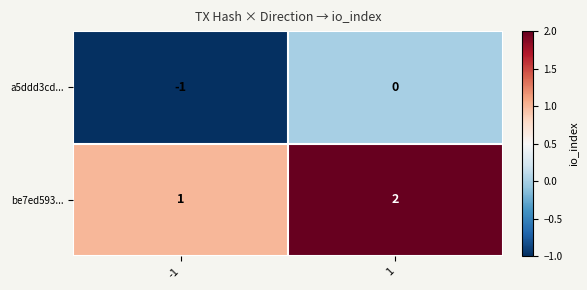

Is it true that a5ddd3cd... equals -1 at -1?

True